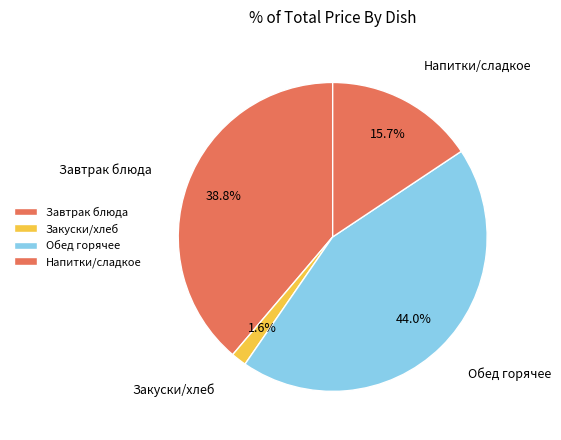

Approximately how many times larger is the value at Завтрак блюда compared to Напитки/сладкое?

2.5